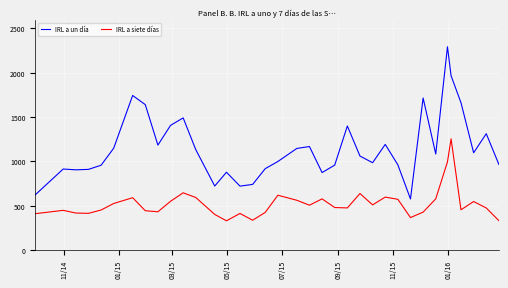

In IRL a siete días, how many points are lower than both neighbors (excluding endpoints)?

9